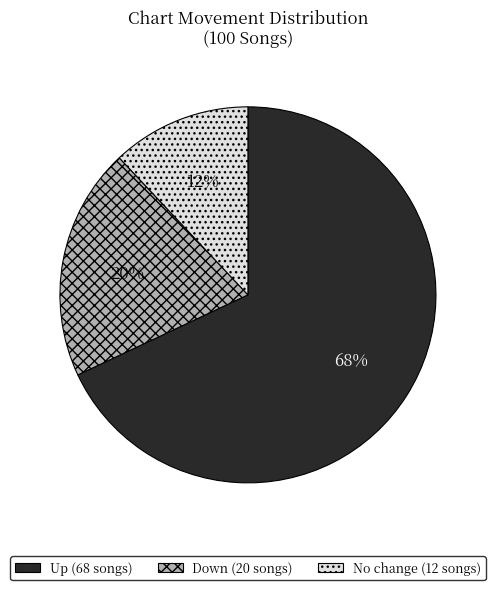

To the nearest percent, what is the difference between the largest and smallest slice percentages?

56%